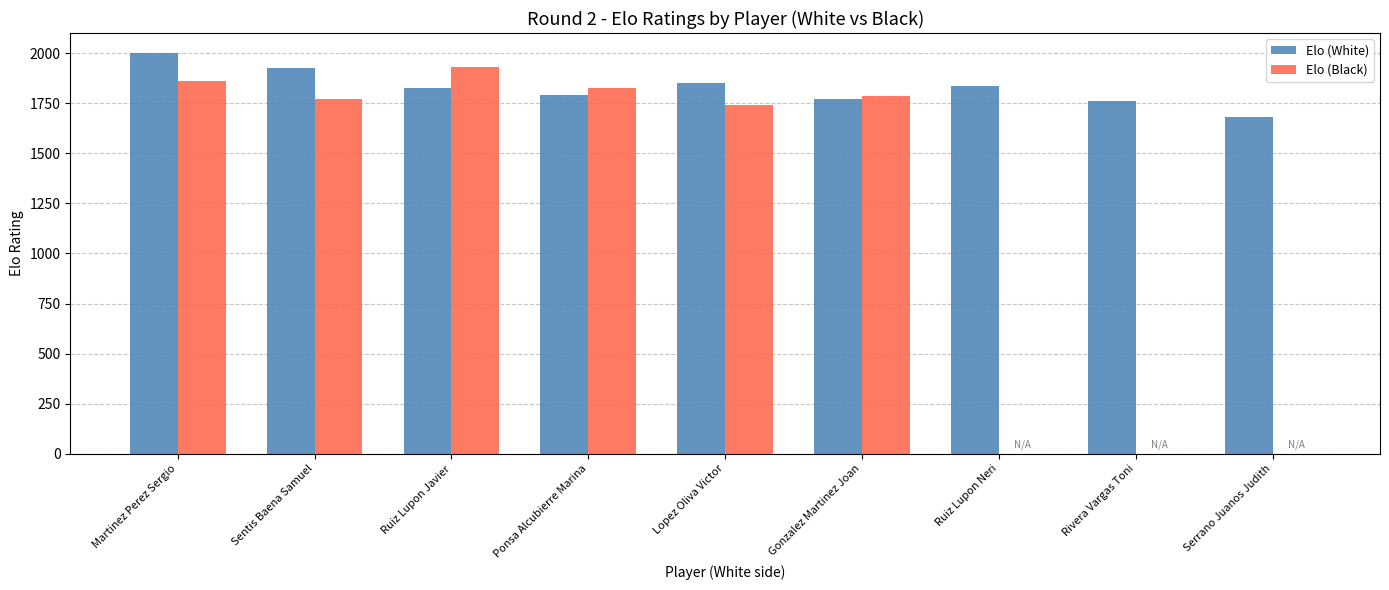

Which series has the largest total across all categories?

Elo (White)